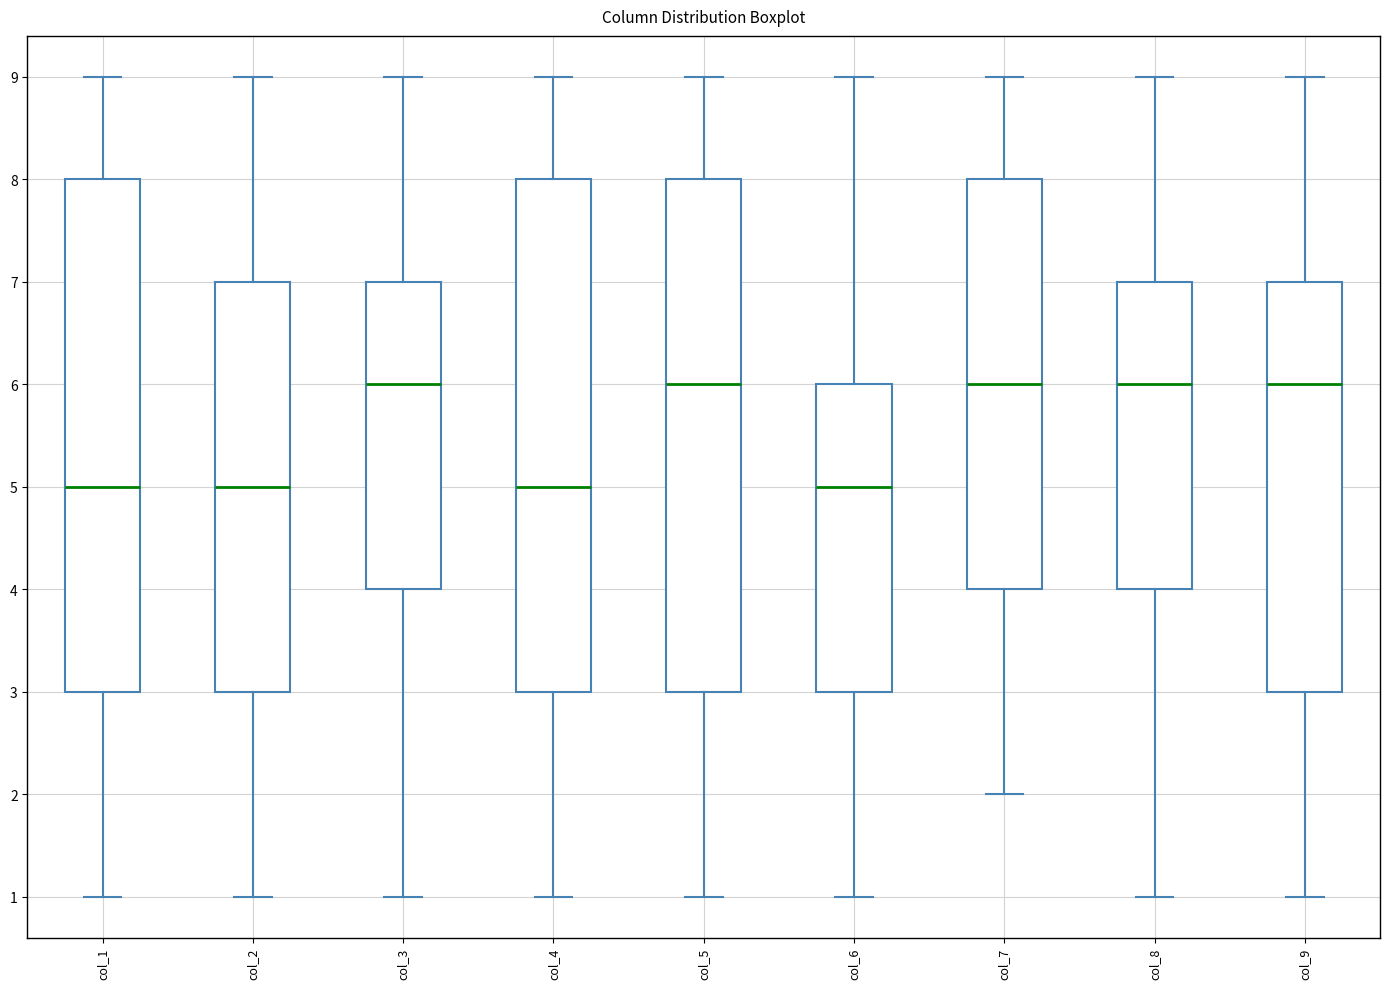

Reading left to right, read every box against the y-axis: the position of its median line, the range the box covers, and the ends of its whiskers. The values are not printed on the chart, so give them approximately, as read against the axis.

col_1: median 5, box 3 to 8, whiskers 1 to 9
col_2: median 5, box 3 to 7, whiskers 1 to 9
col_3: median 6, box 4 to 7, whiskers 1 to 9
col_4: median 5, box 3 to 8, whiskers 1 to 9
col_5: median 6, box 3 to 8, whiskers 1 to 9
col_6: median 5, box 3 to 6, whiskers 1 to 9
col_7: median 6, box 4 to 8, whiskers 2 to 9
col_8: median 6, box 4 to 7, whiskers 1 to 9
col_9: median 6, box 3 to 7, whiskers 1 to 9